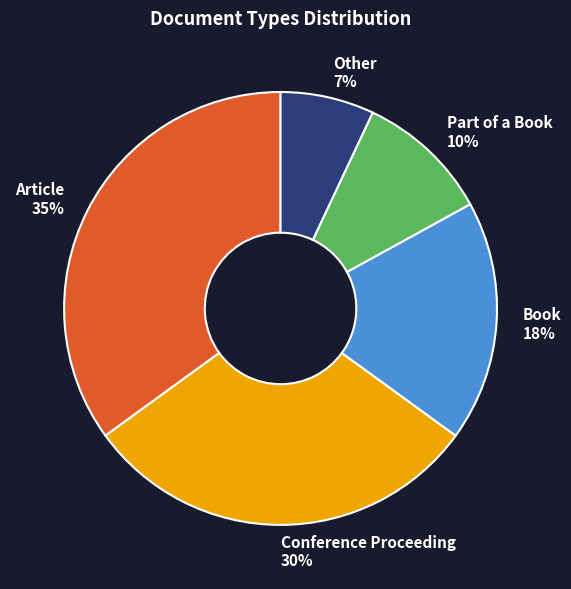

Is the sum of Part of a Book and Article greater than half?

No